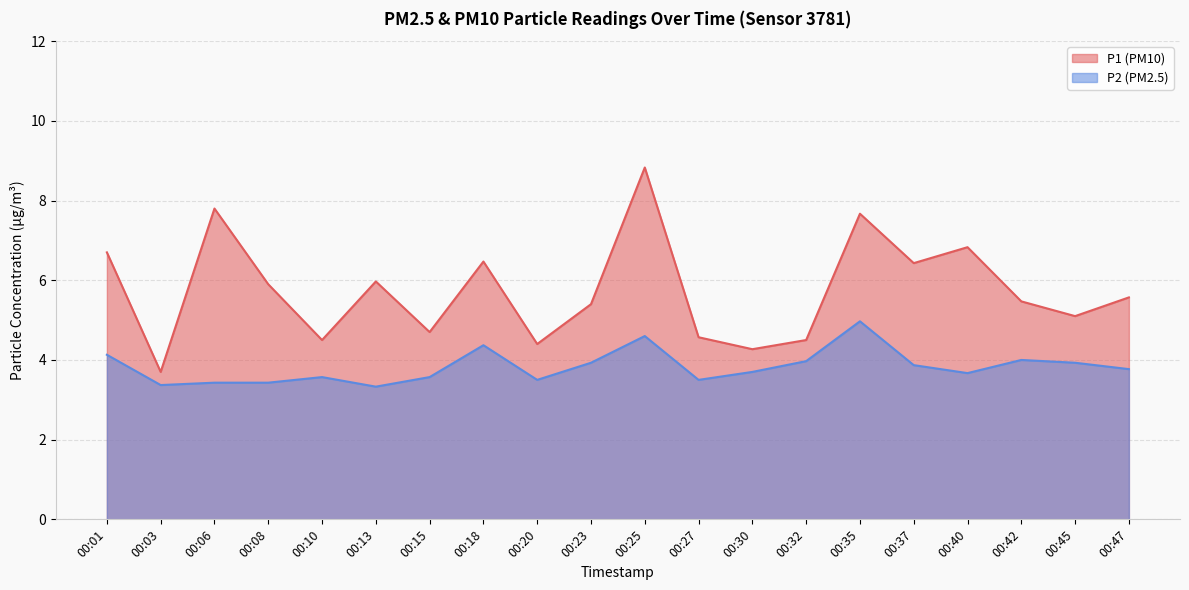

Rank the series by their maximum value, from highest to lowest.

P1 (PM10), P2 (PM2.5)